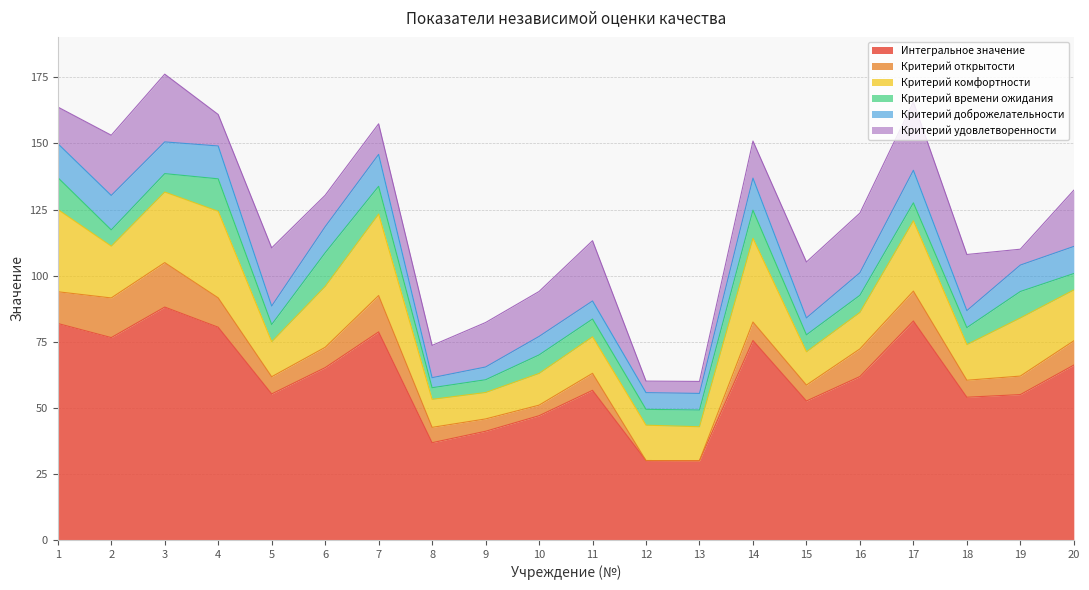

What is the value of the Критерий доброжелательности point at the 3rd from the left?

12.0